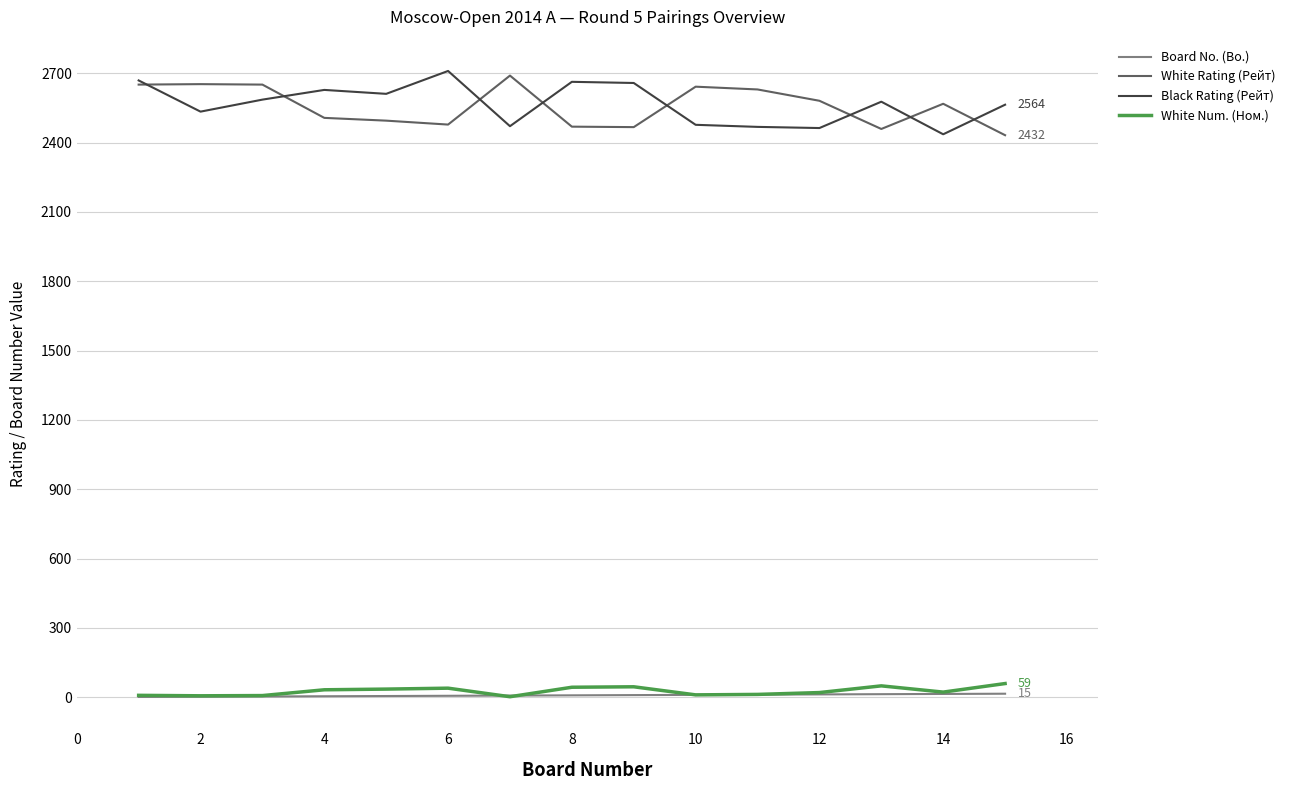

What is the greatest value displayed?

2710